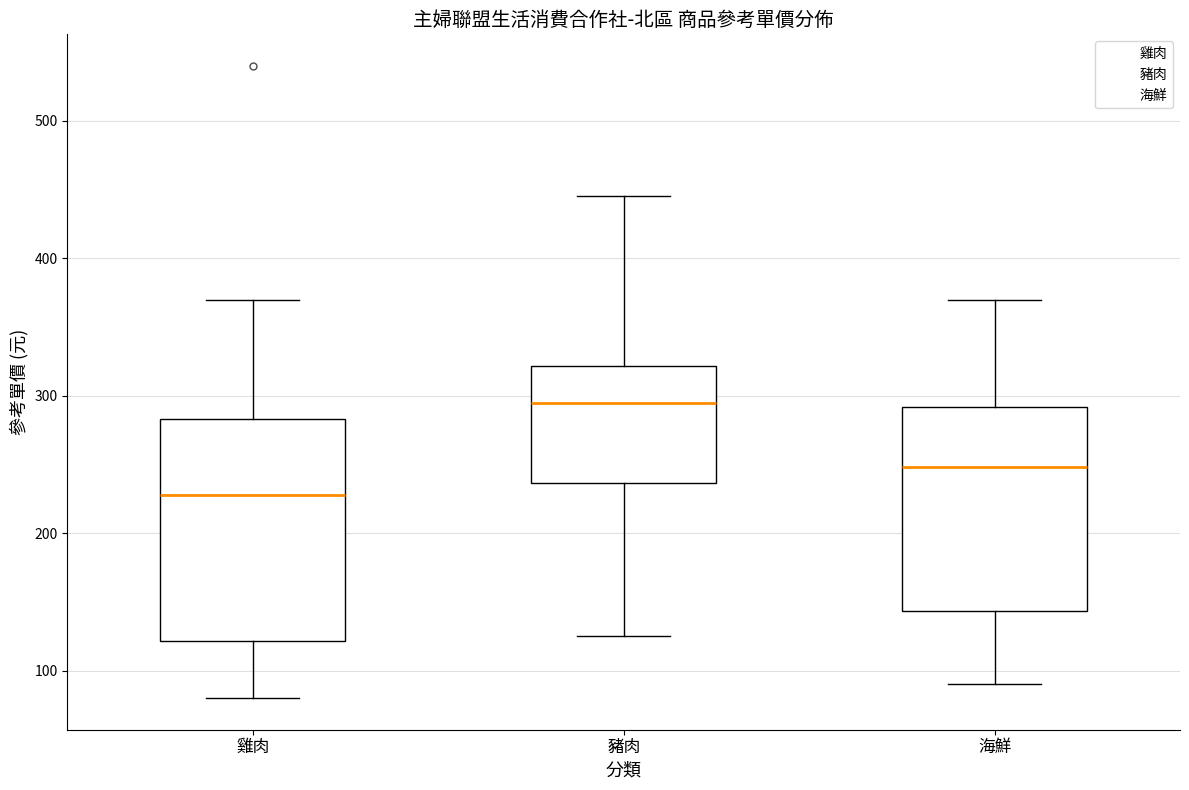

Which box has the lowest median line?

雞肉